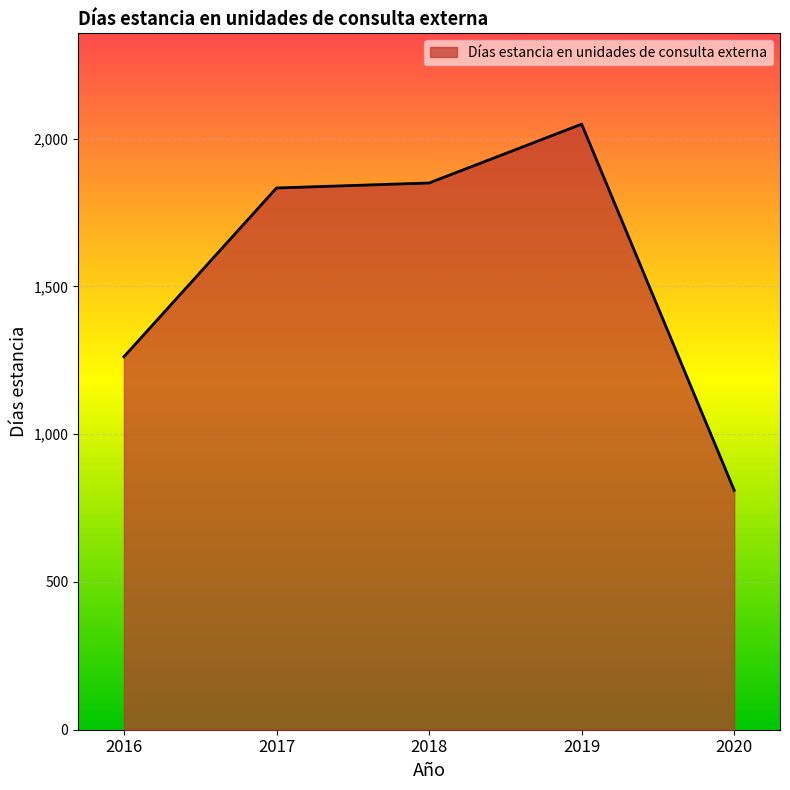

What is the sum of all values?

7804